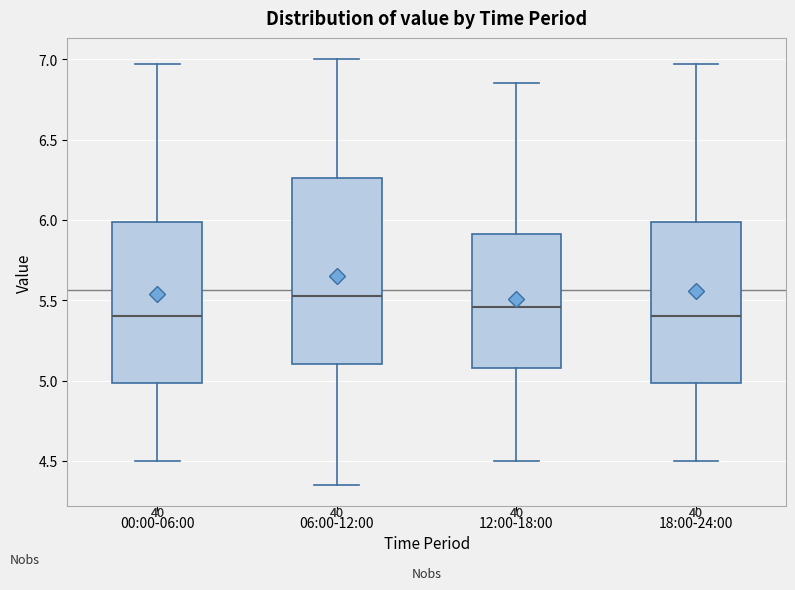

Which box's median line is the highest?

06:00-12:00